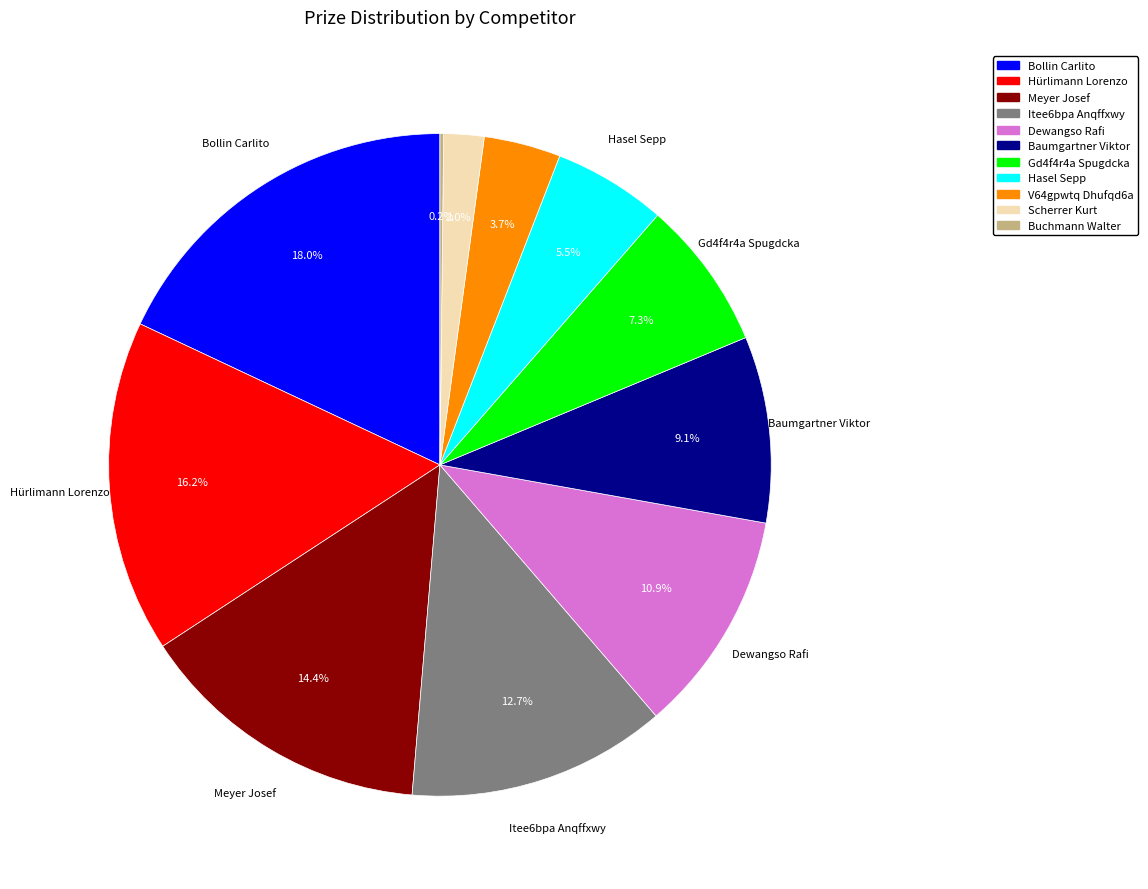

To the nearest percent, what percentage of the pie is Dewangso Rafi?

11%